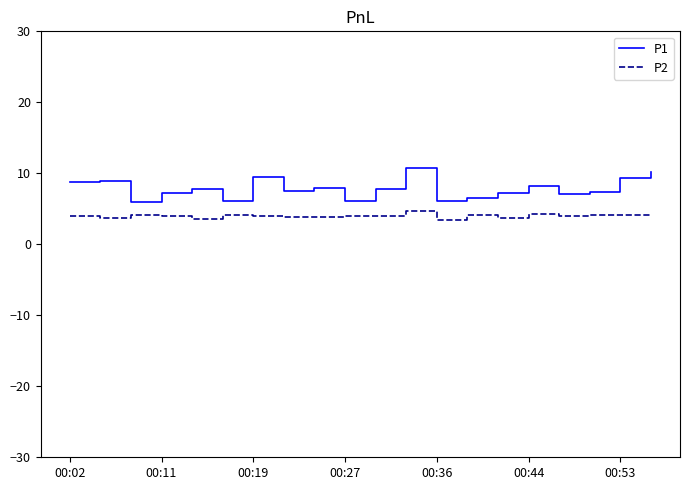

Rank the series by their average value, from lowest to highest.

P2, P1